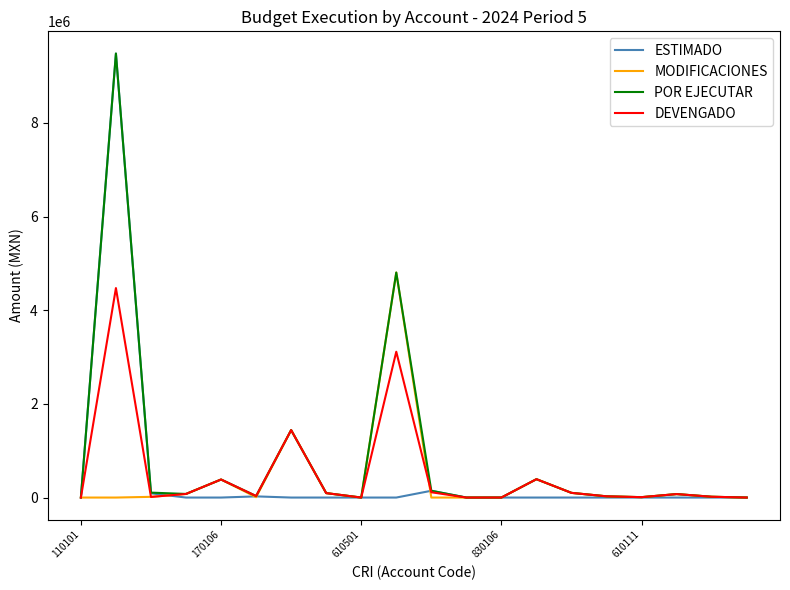

How many values in the DEVENGADO series are below 74114?

10